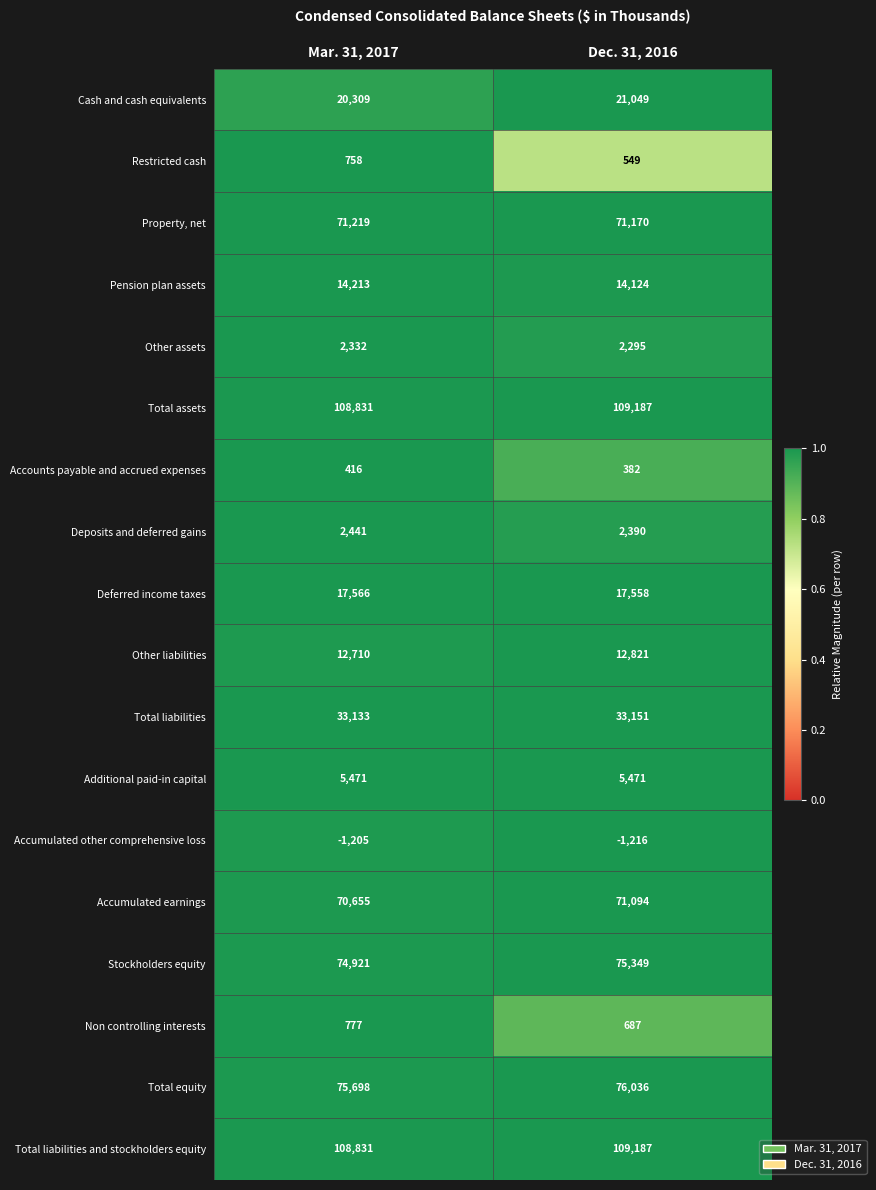

What is the sum of all Other liabilities values?

25531